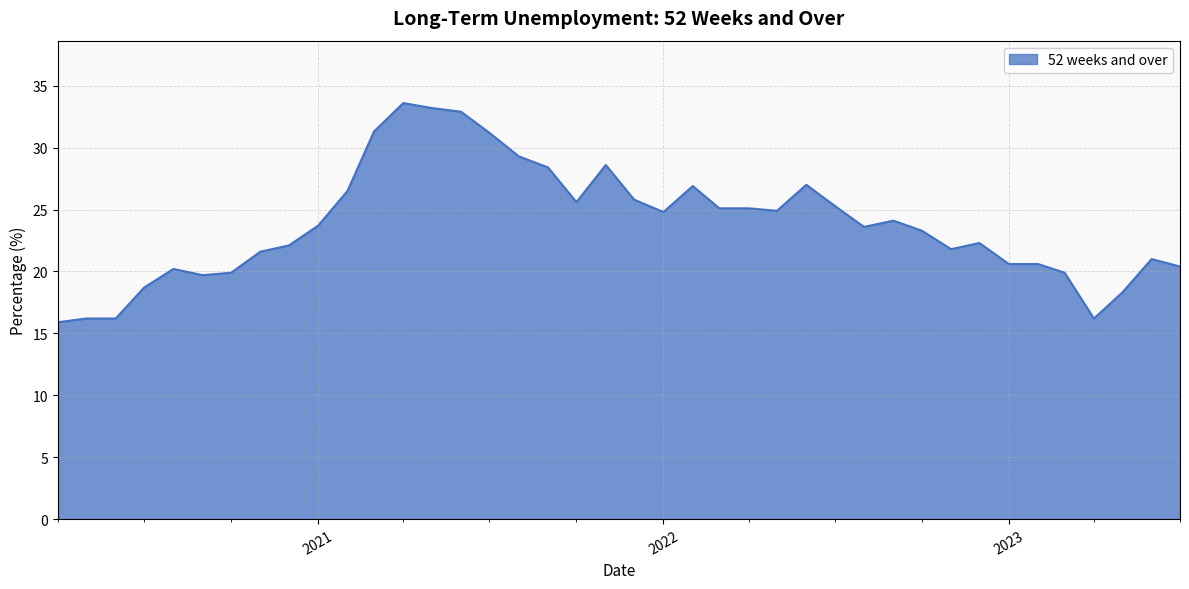

What is the difference between the maximum and minimum values?

17.7